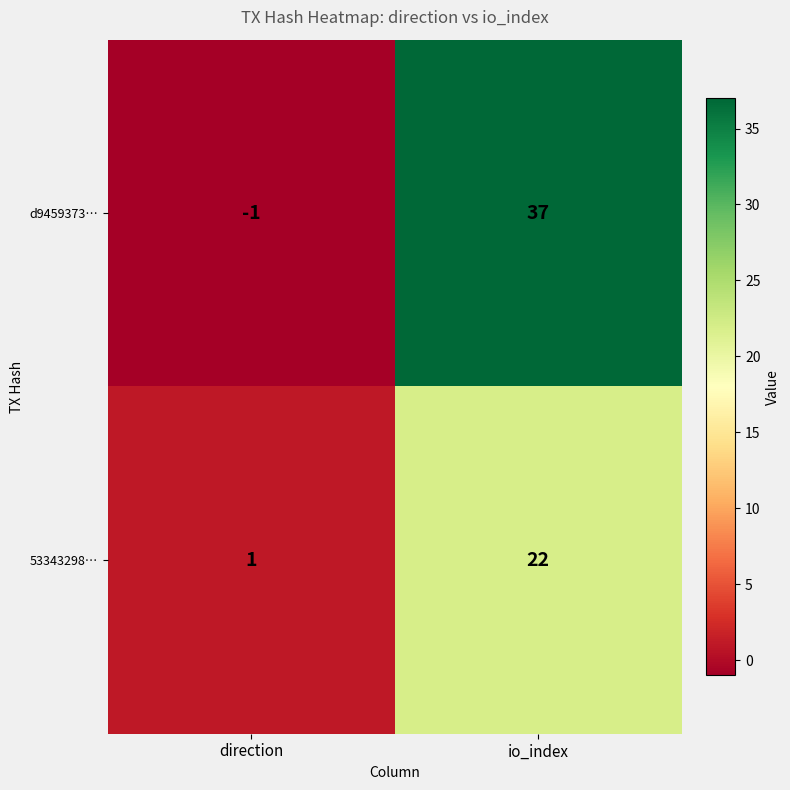

Reading left to right, transcribe all the data shown in this chart.

d9459373…: -1	37
53343298…: 1	22